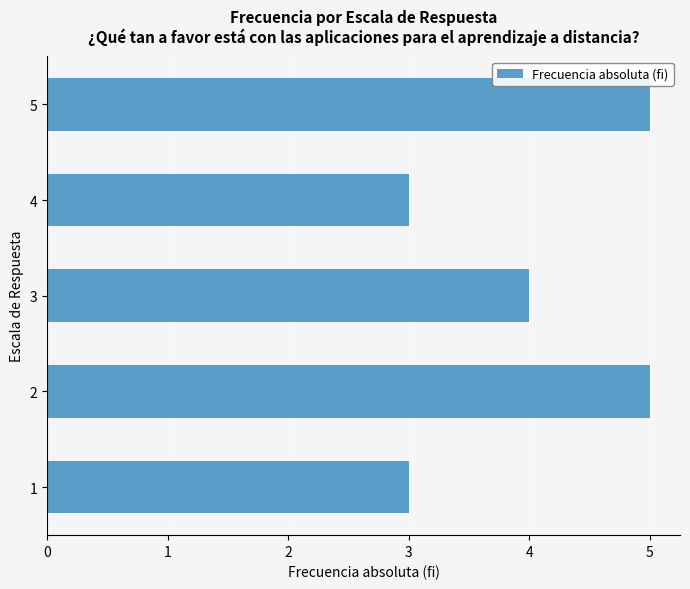

Does the chart contain stacked bars?

No